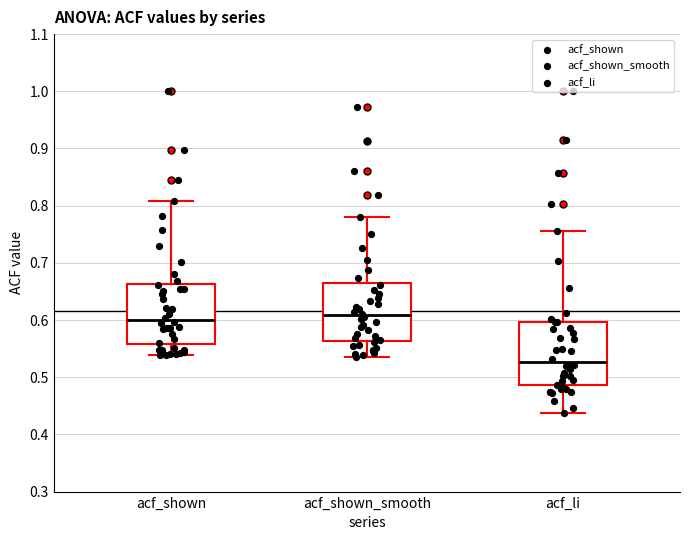

Reading left to right, transcribe this box plot: for each box, give where its median line is, the range the box spans, and where its two whiskers end, as read against the y-axis. The values are not printed on the chart, so give them approximately, as read against the axis.

acf_shown: median 0.60, box 0.56 to 0.66, whiskers 0.54 to 0.81
acf_shown_smooth: median 0.61, box 0.56 to 0.67, whiskers 0.54 to 0.78
acf_li: median 0.53, box 0.49 to 0.60, whiskers 0.44 to 0.76